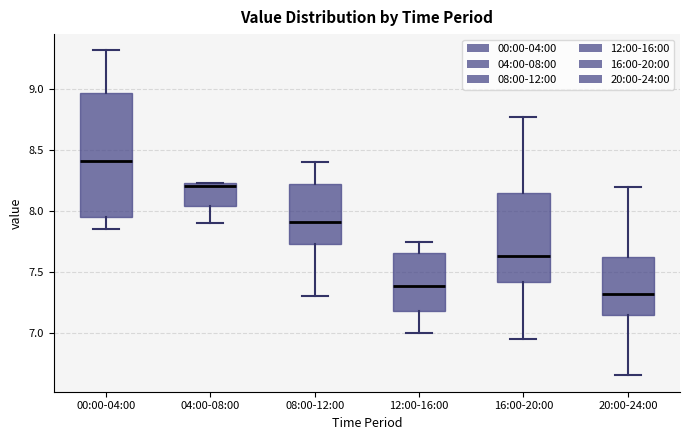

Which box has the lowest median line?

20:00-24:00